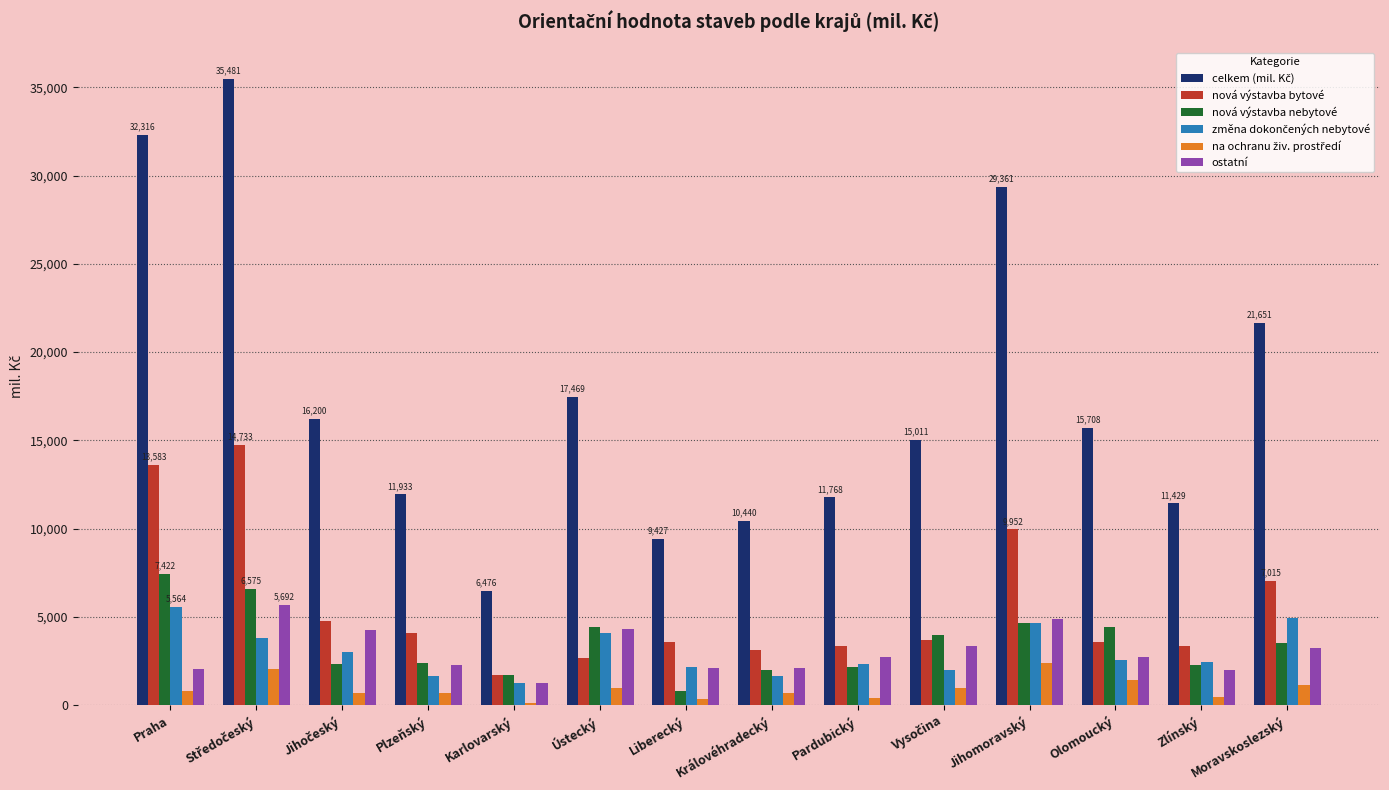

How many groups of bars are there?

14